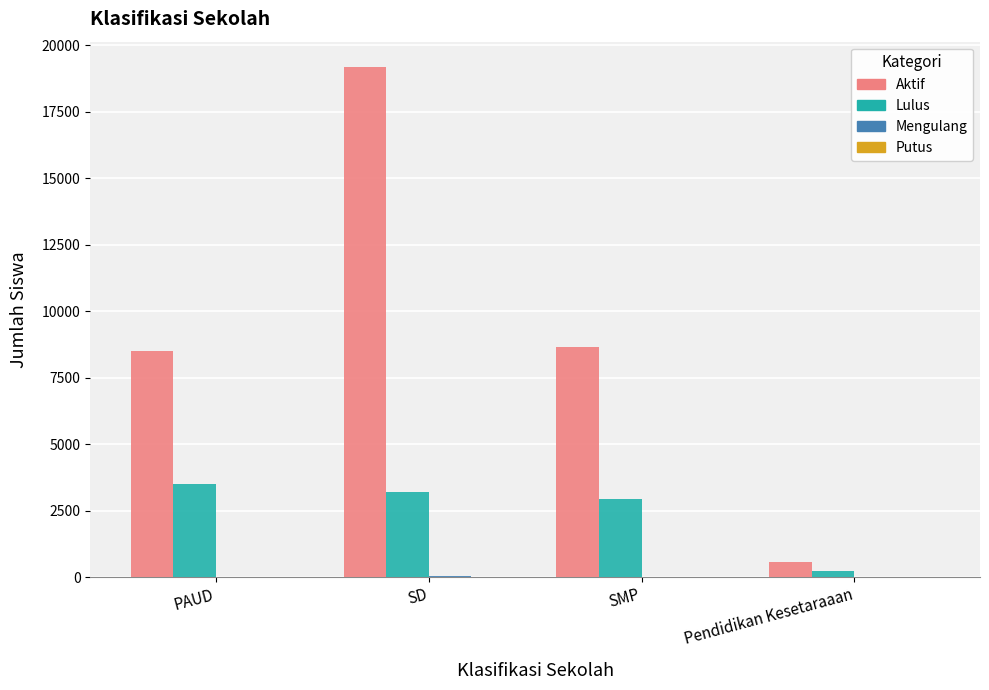

Which series changed the most between PAUD and SMP?

Lulus